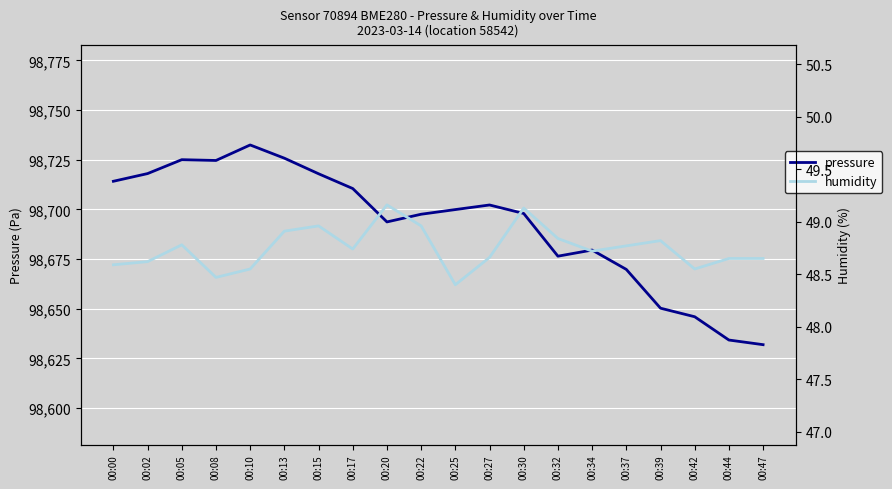

What is the difference between the second highest and second lowest values in the pressure series?

91.6